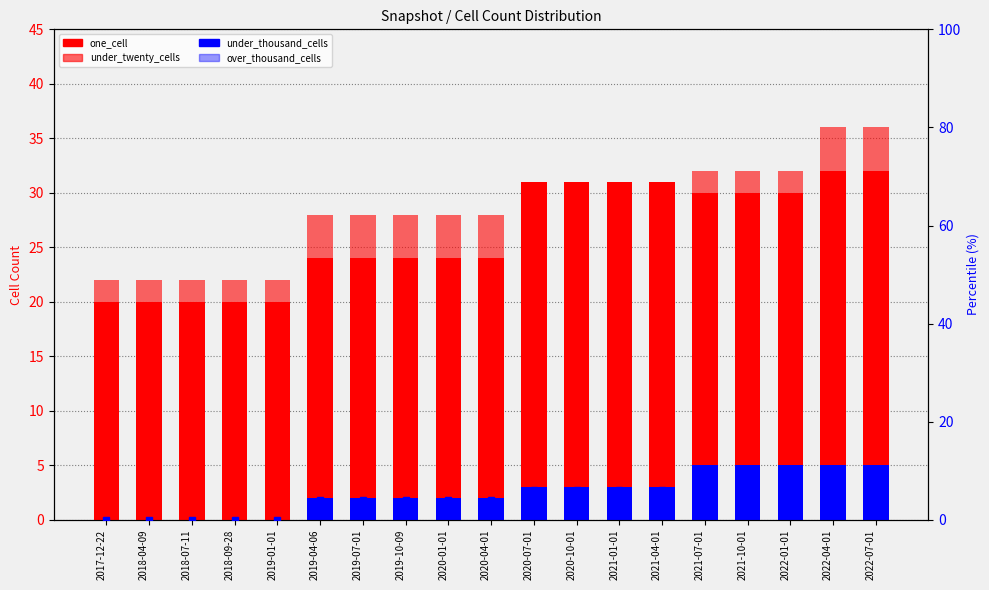

What value does the one_cell series have at 2019-07-01, to the nearest 10?

20